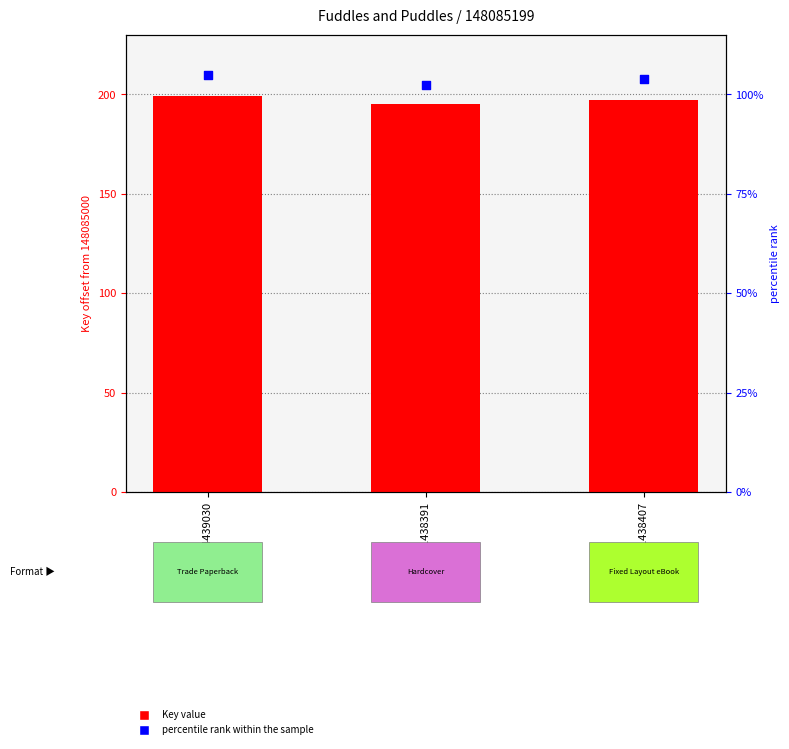

Between 9781534439030 and 9781481438391, which is larger?

9781534439030